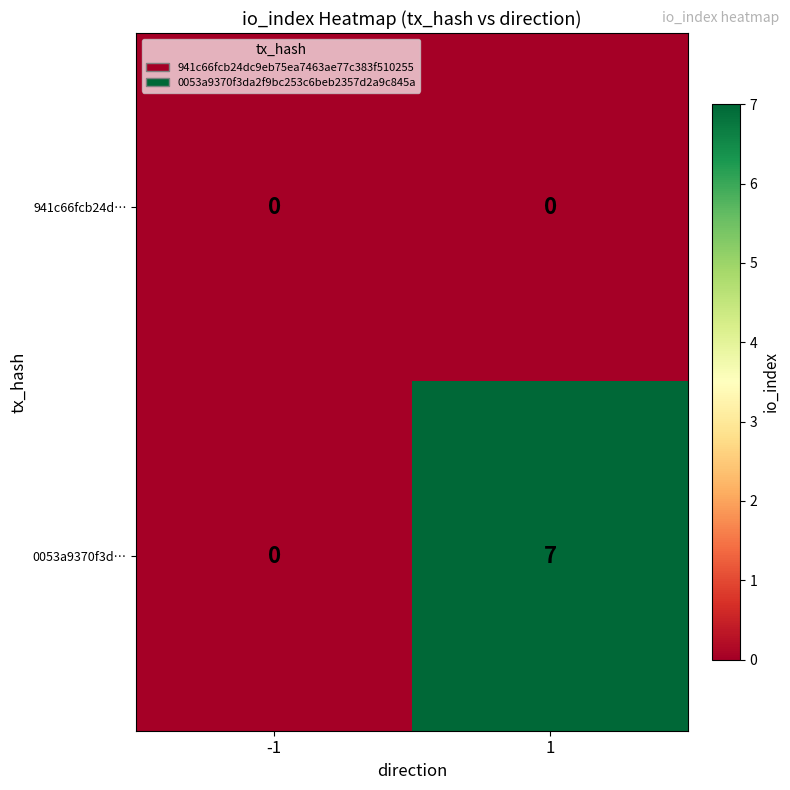

List the series in order of their overall mean, lowest first.

941c66fcb24d…, 0053a9370f3d…